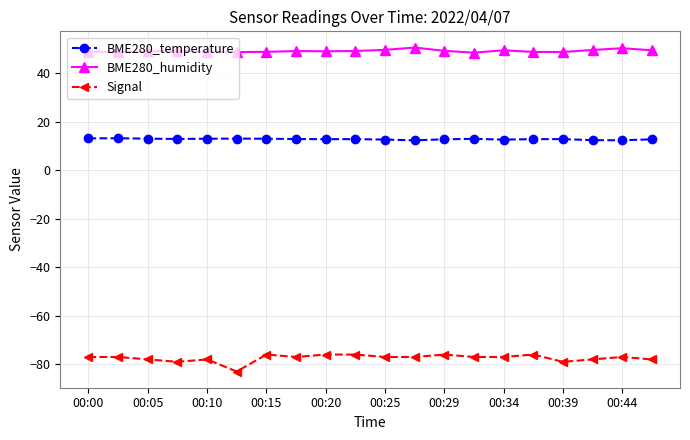

Rank the series by their average value, from highest to lowest.

BME280_humidity, BME280_temperature, Signal